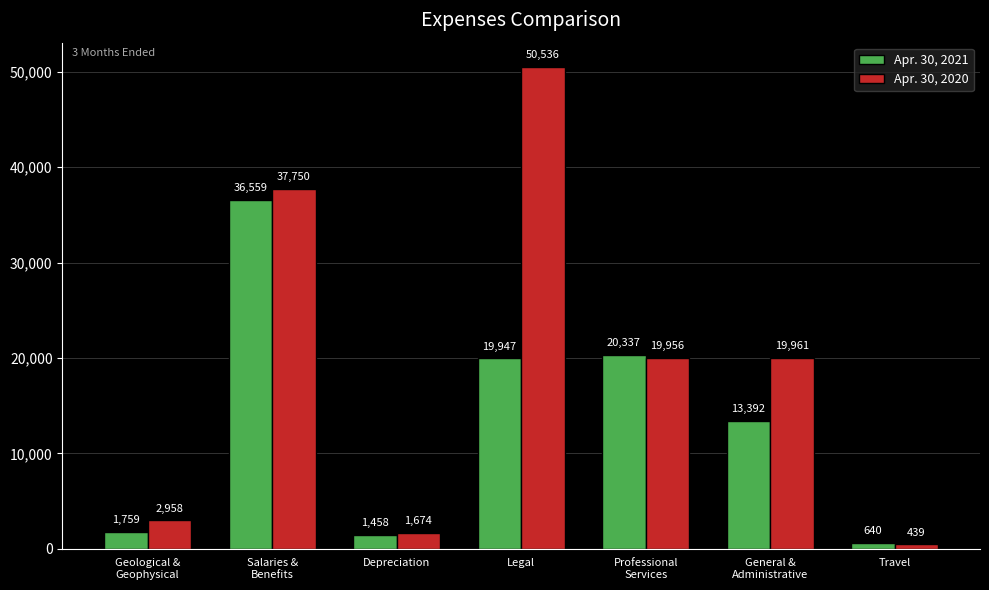

At which category is the sum across all series the highest?

Salaries &
Benefits